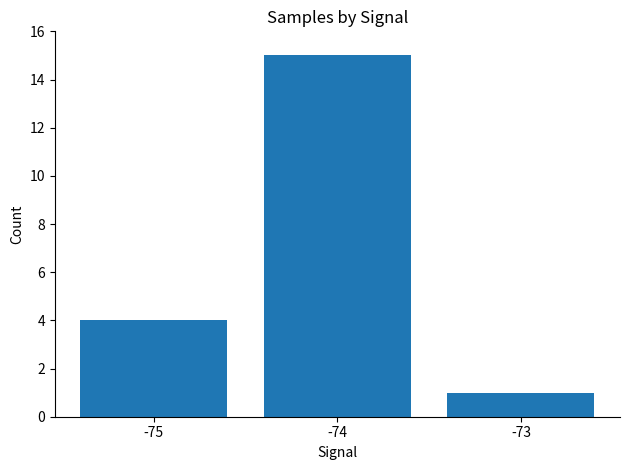

Reading right to left, transcribe all the data shown in this chart.

1	15	4